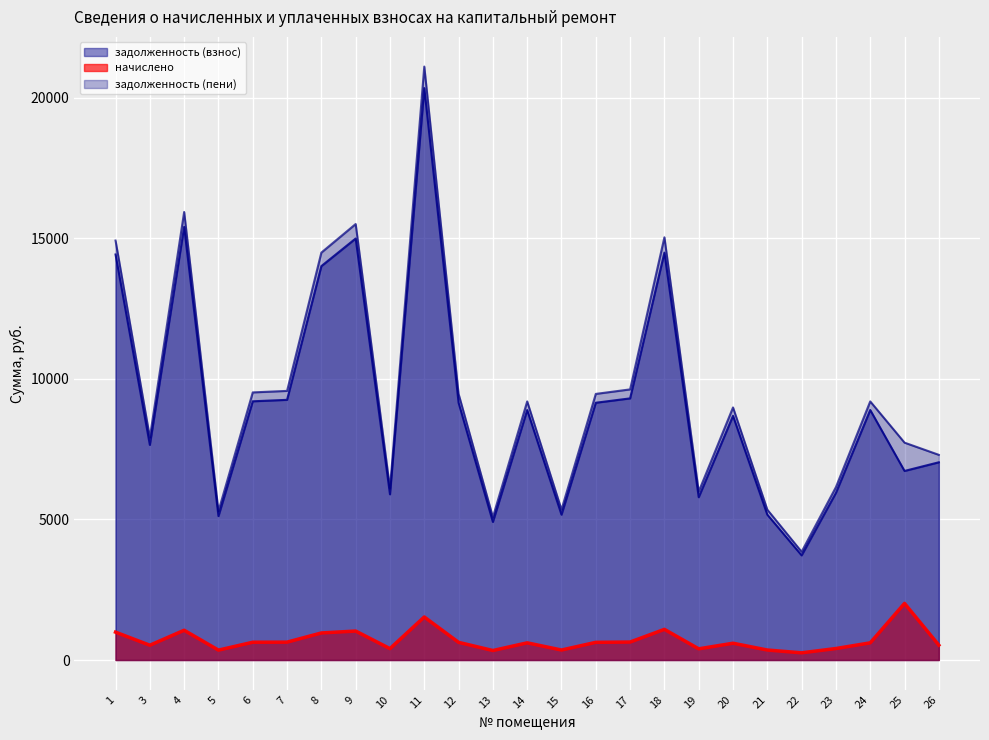

At which label does задолженность (пени) reach its minimum?

22